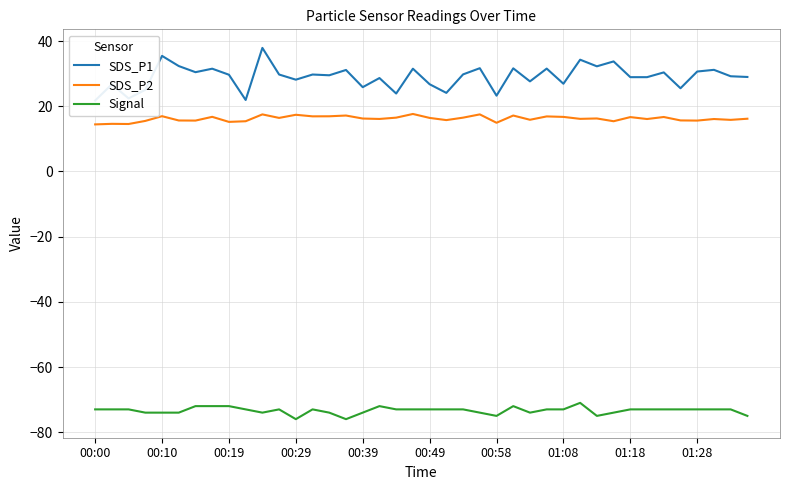

Rank the series at 21 from lowest to highest value.

Signal, SDS_P2, SDS_P1